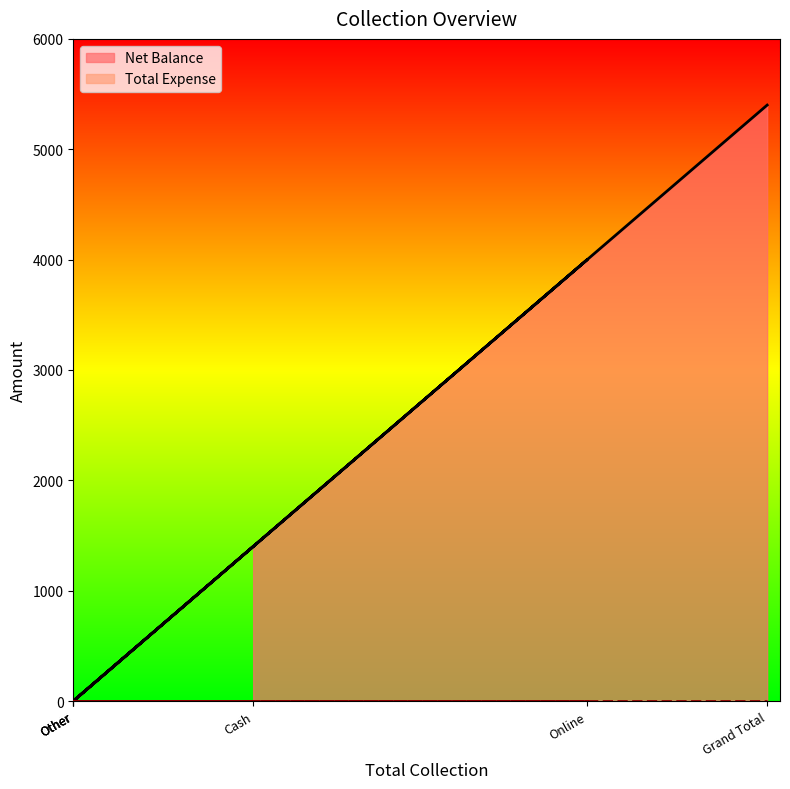

Which label corresponds to the largest value in the chart?

Grand Total